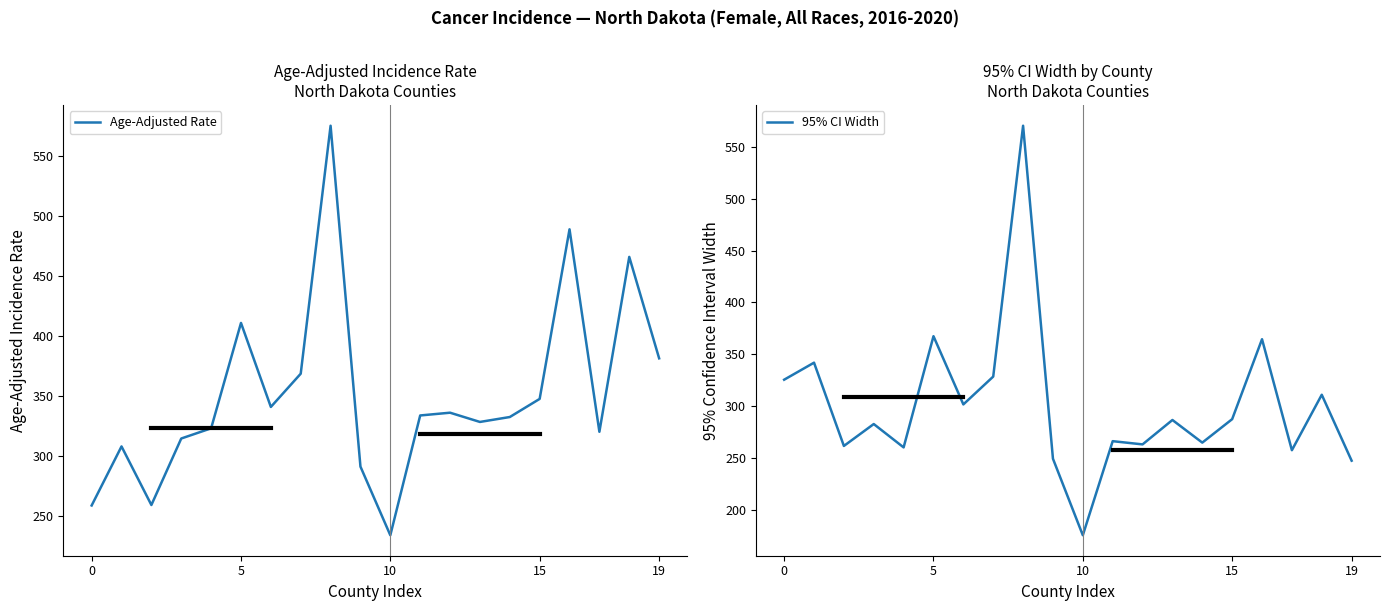

What is the minimum value for Age-Adjusted Rate?

234.1